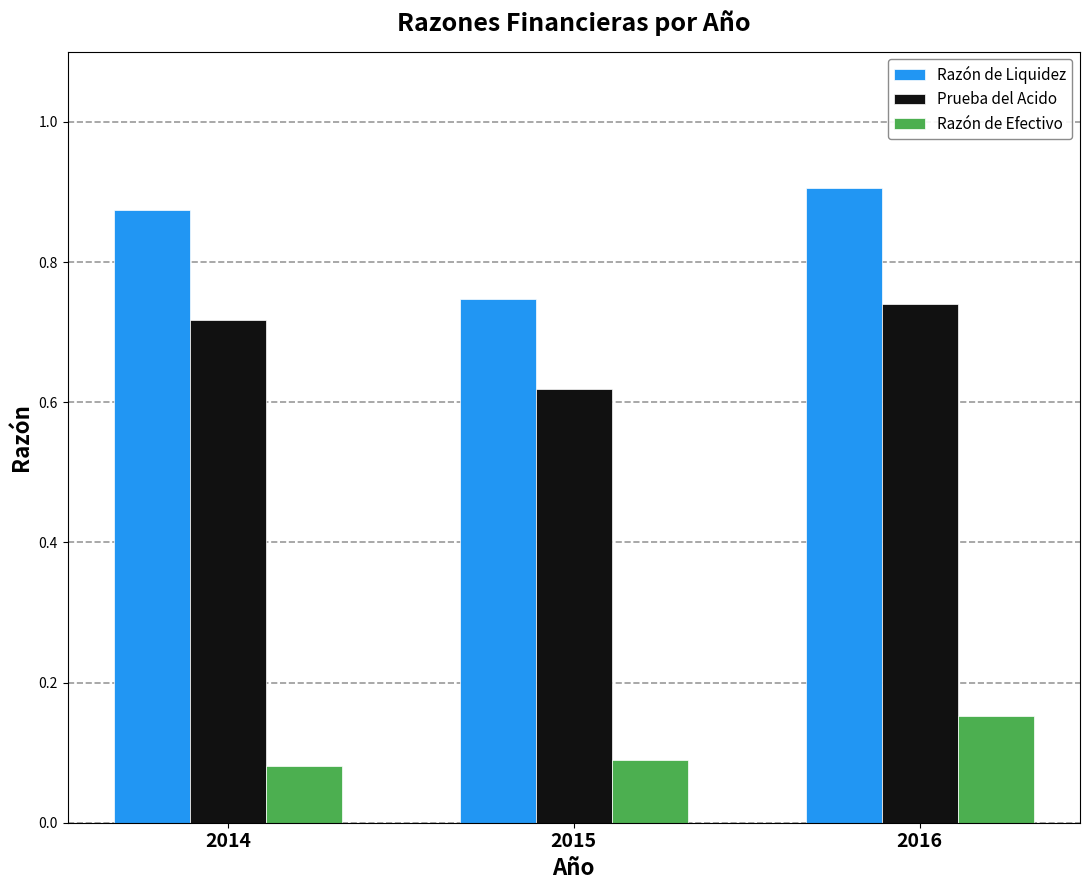

At how many categories does at least one series exceed 0?

3